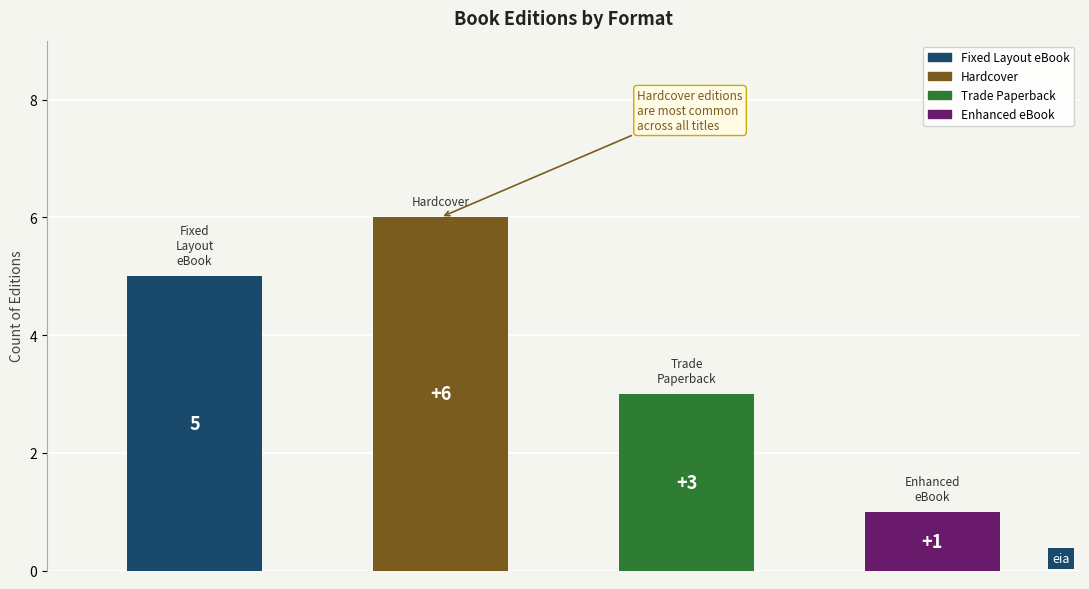

Approximately how many times larger is the value at Enhanced eBook compared to Hardcover?

0.2